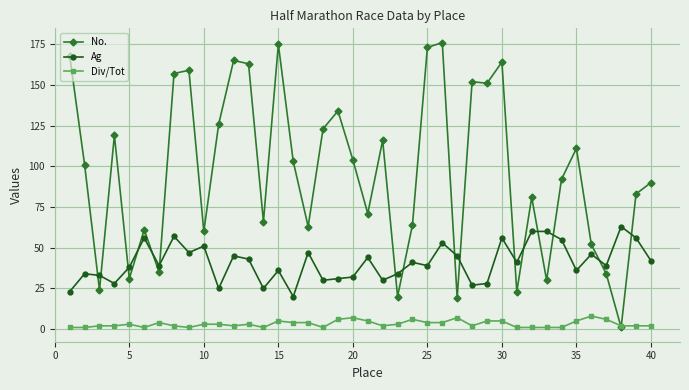

What is the difference between the second highest and second lowest values in the No. series?

156